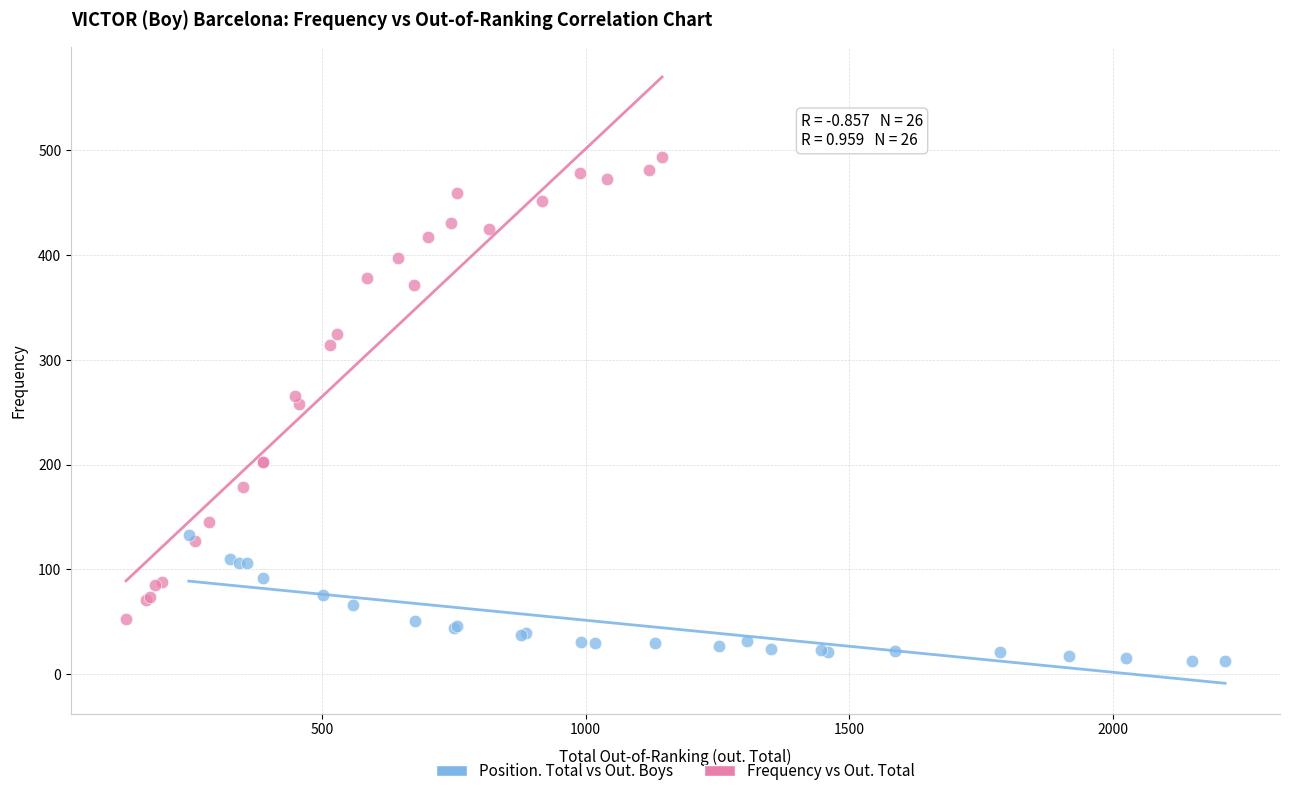

Which series contains the highest Y value?

Frequency vs Out. Total